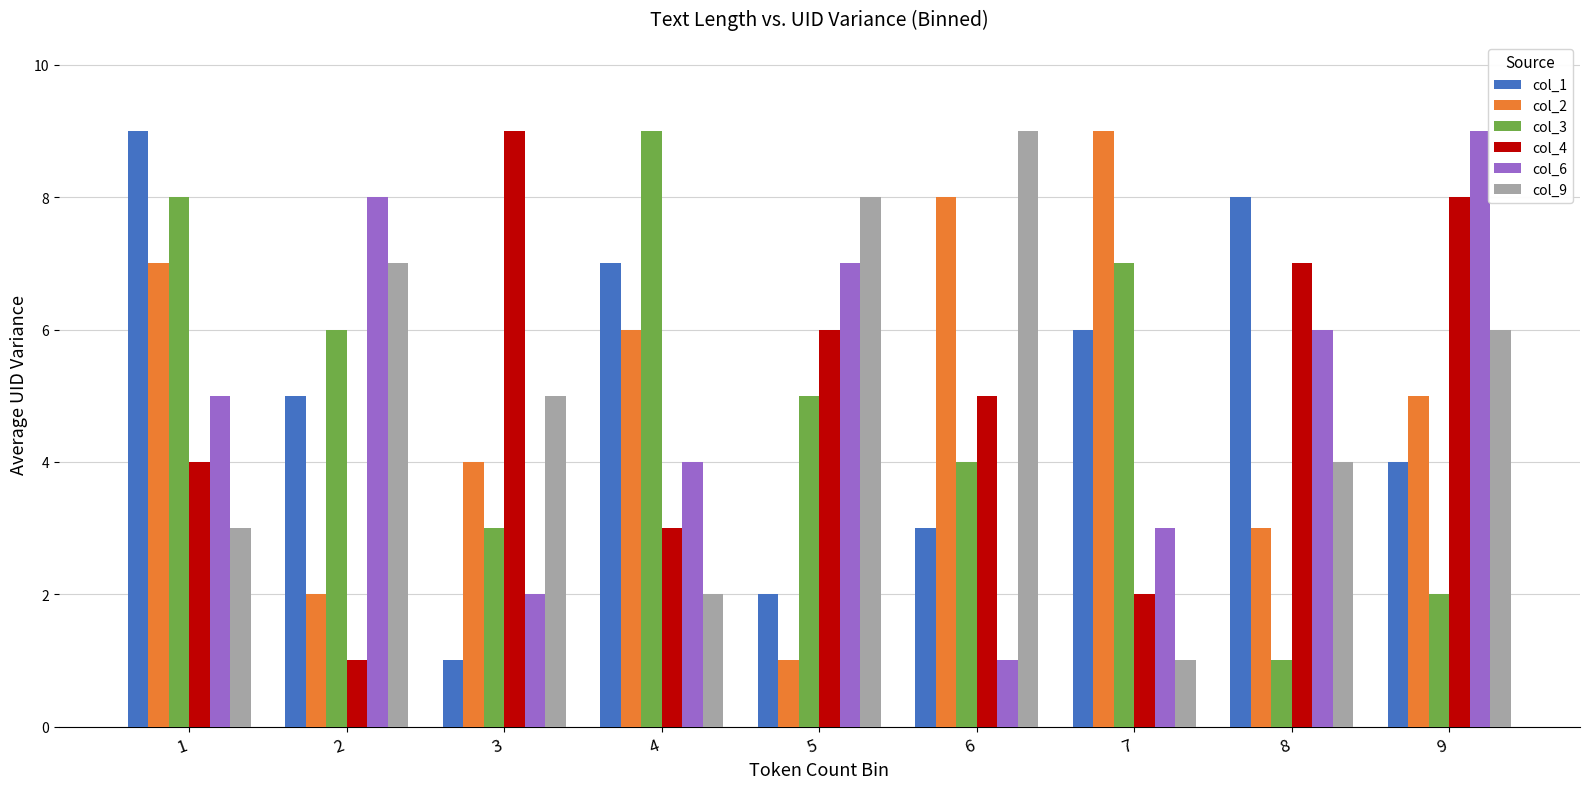

Is it true that col_4 equals 2 at 4?

False